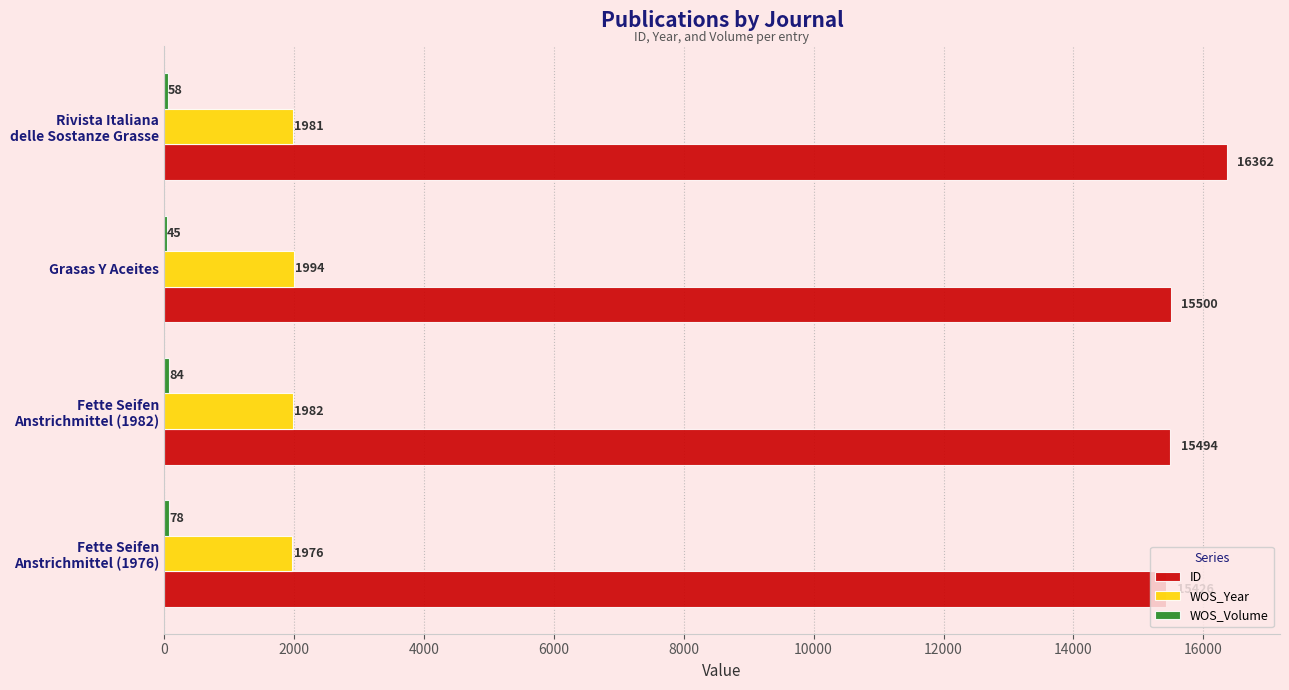

Which series has the largest total across all categories?

ID